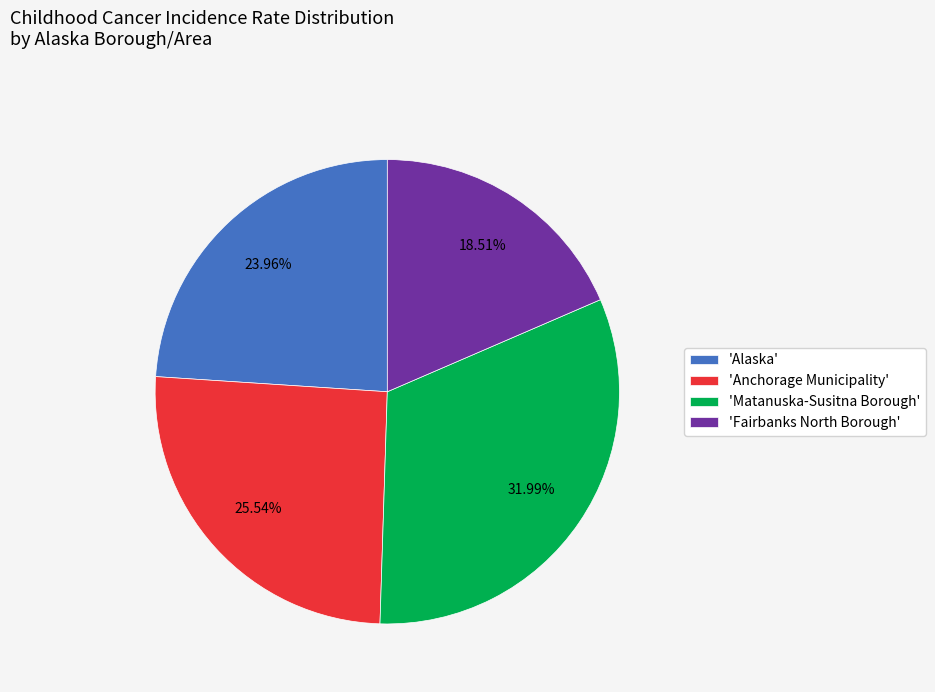

Rank the categories by value from highest to lowest.

'Matanuska-Susitna Borough', 'Anchorage Municipality', 'Alaska', 'Fairbanks North Borough'